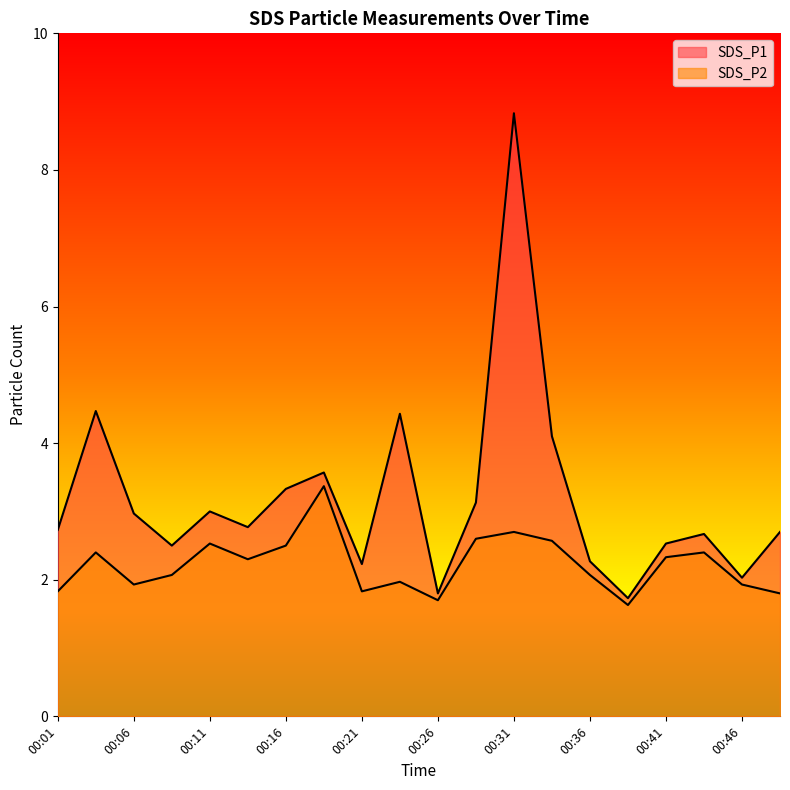

Count the number of categories in the chart.

20